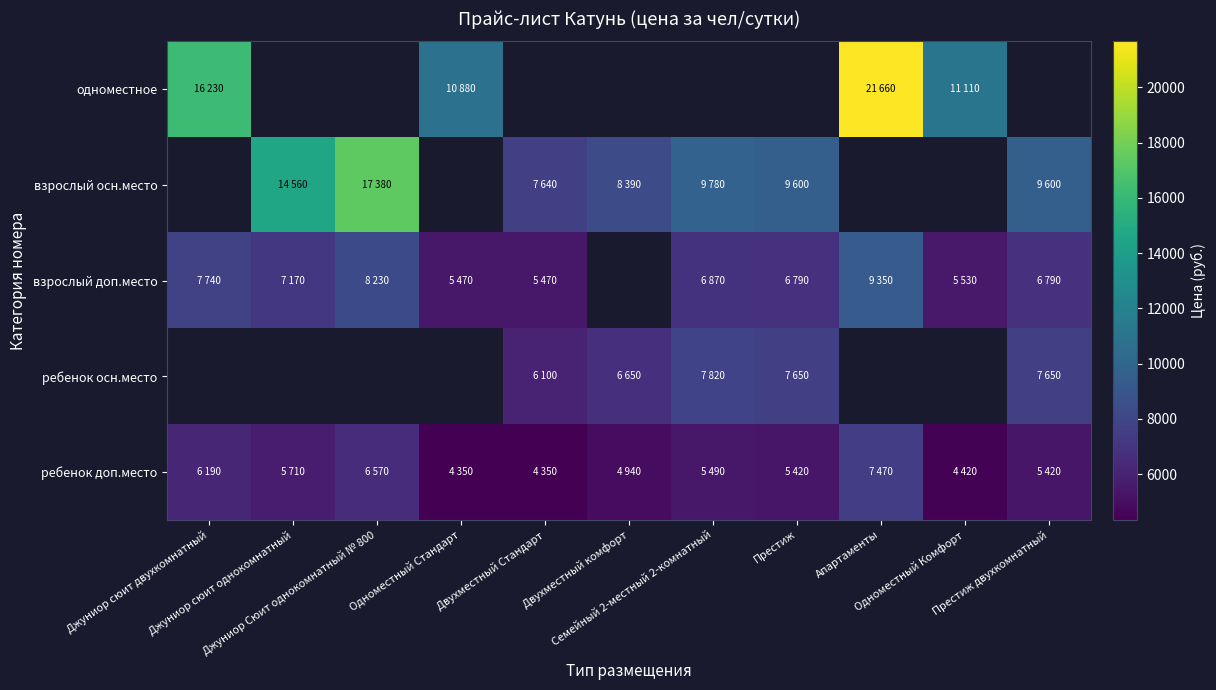

What is the difference between the взрослый доп.место values at Престиж and Джуниор Сюит однокомнатный № 800?

1440.0